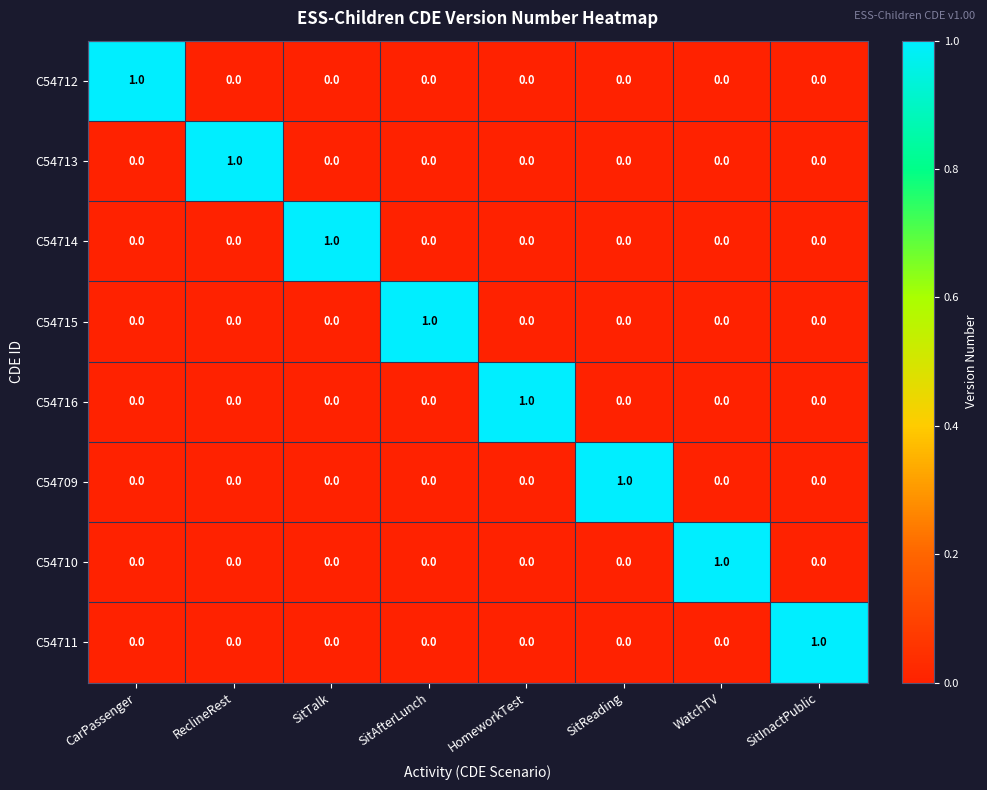

What is the difference between the highest and lowest values at WatchTV?

1